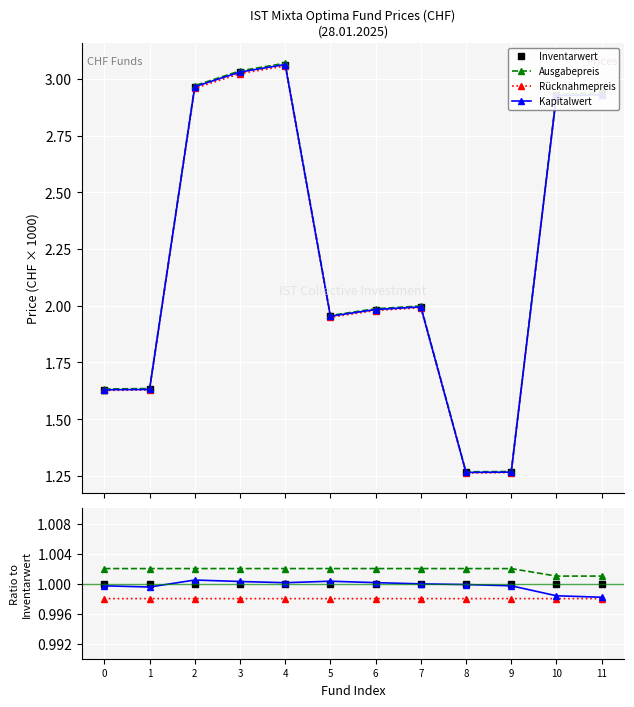

Which series has the widest spread of values?

Kapitalwert